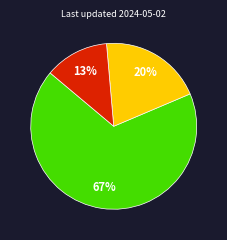

To the nearest percent, what is the average slice percentage?

33%